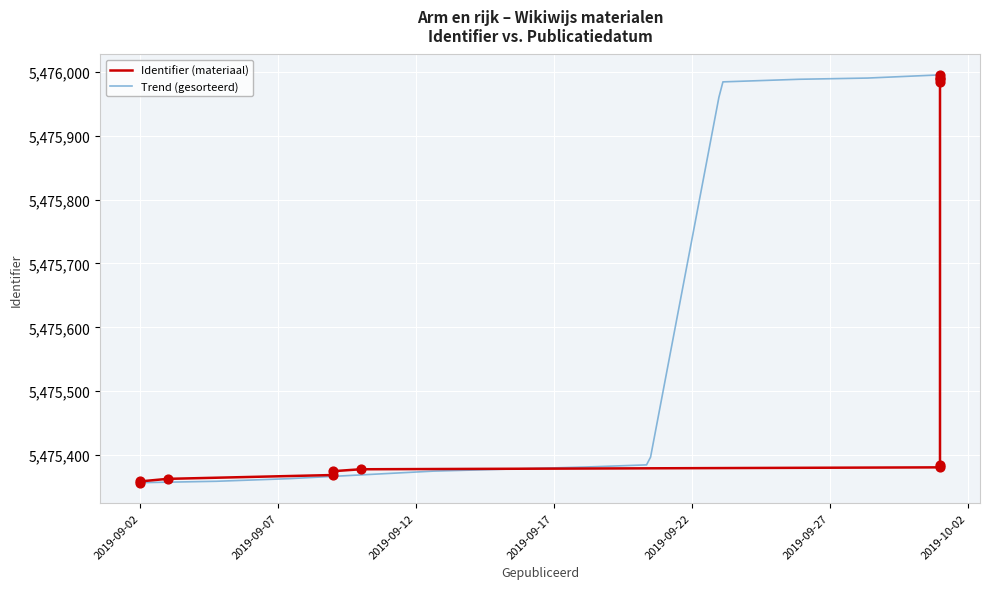

What is the change in value from 2019-09-09 to 2019-10-01?

+6